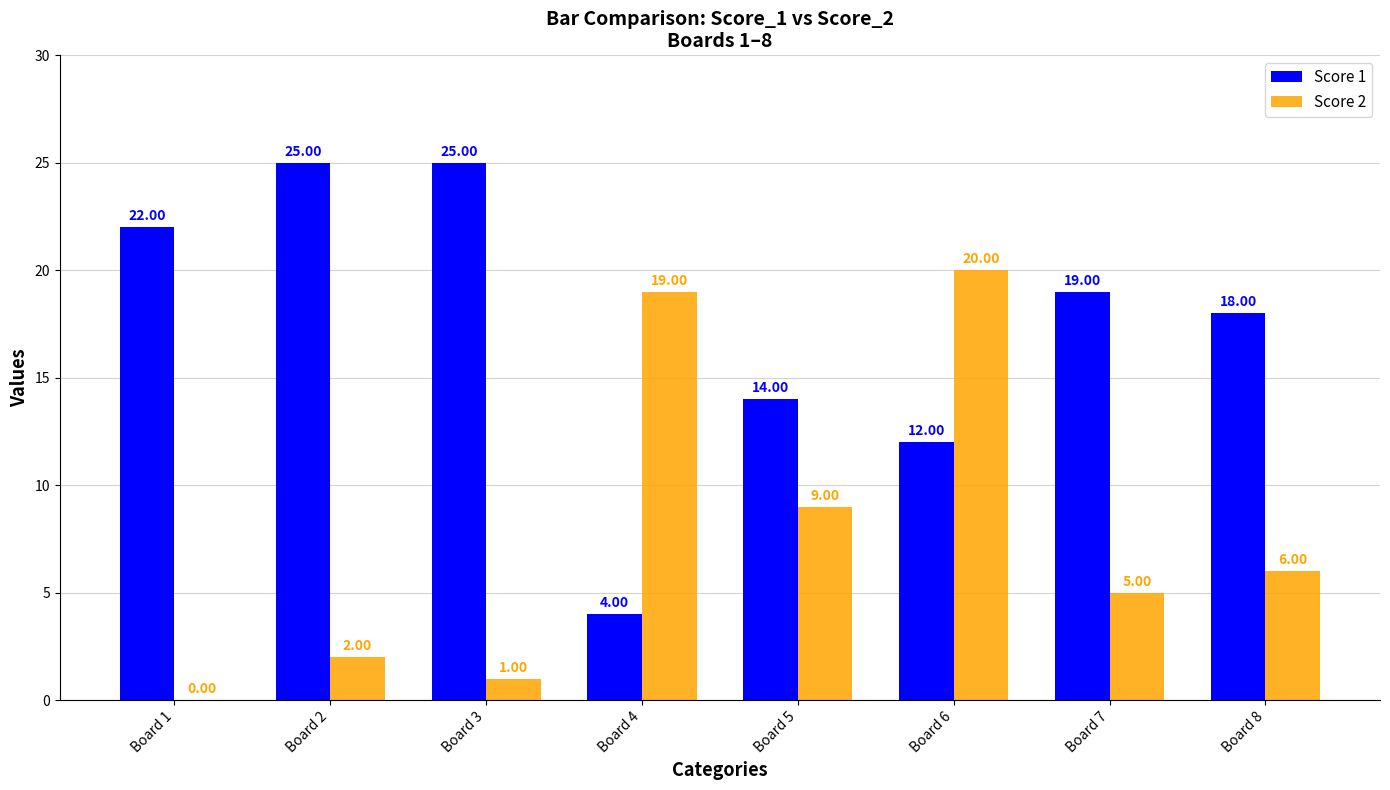

What is the sum of all Score 1 values?

139